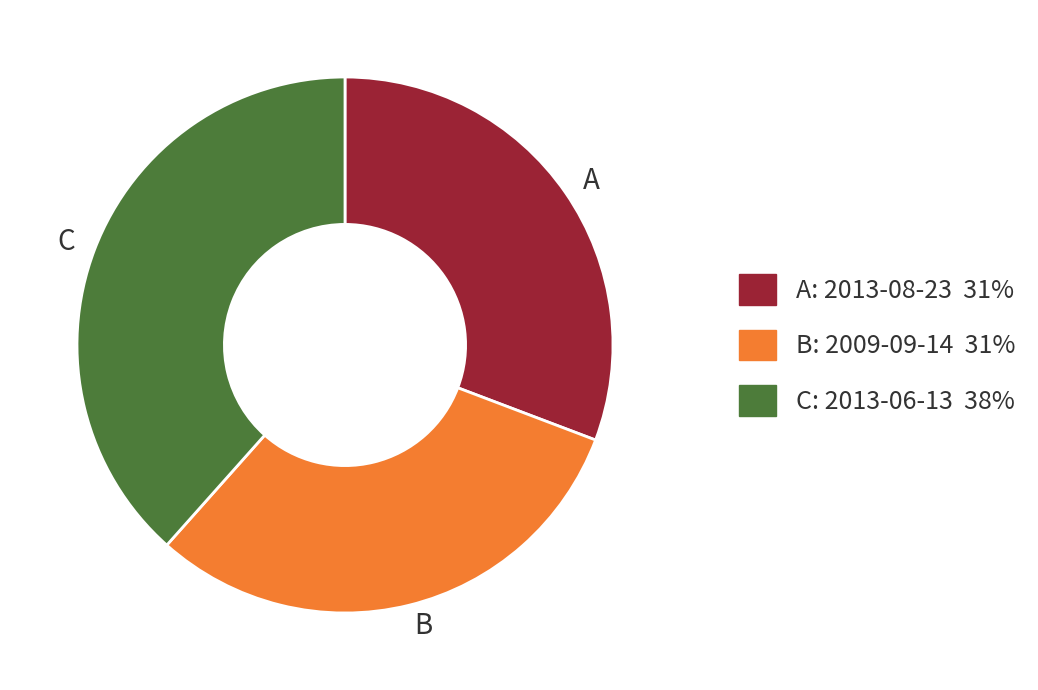

Is there a majority slice in this chart?

No